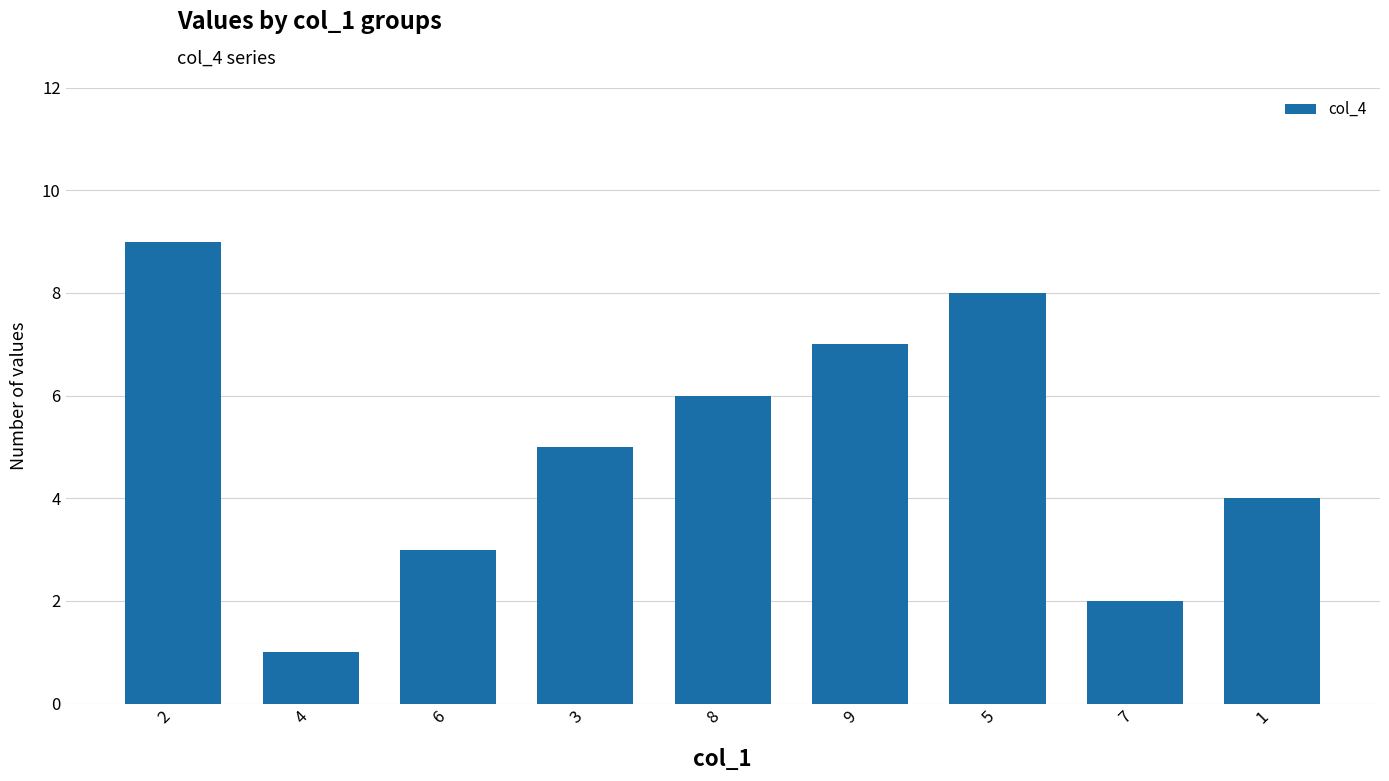

What is the maximum value shown in the chart?

9